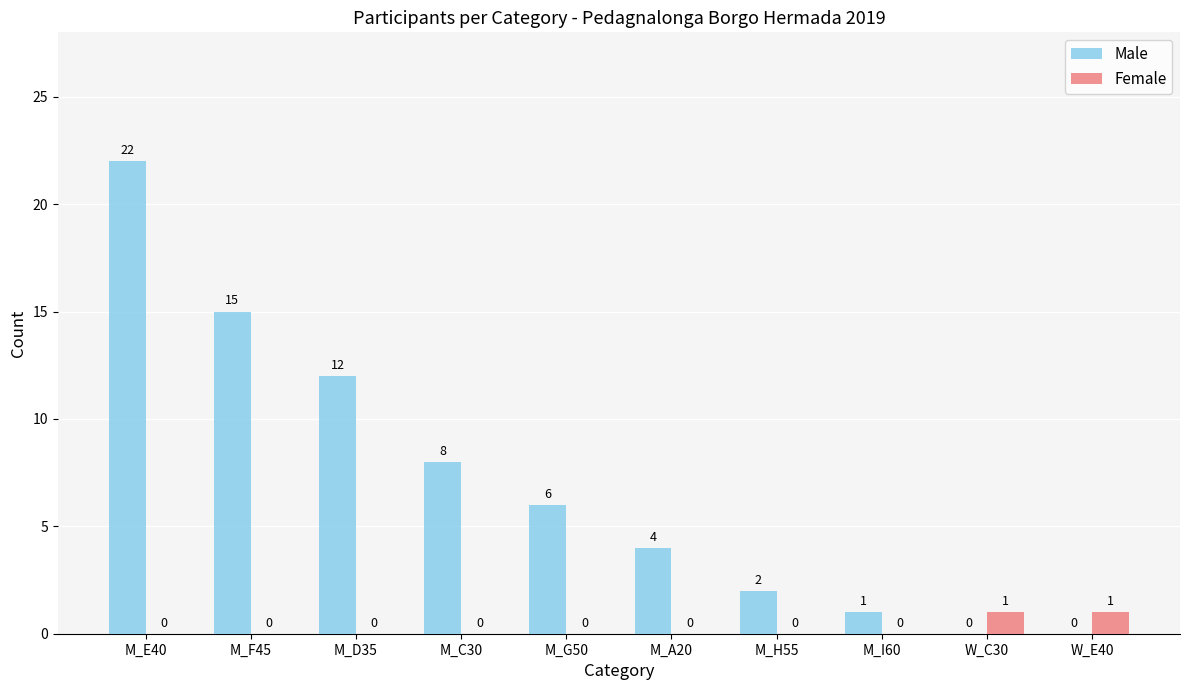

Which series has the widest spread of values?

Male